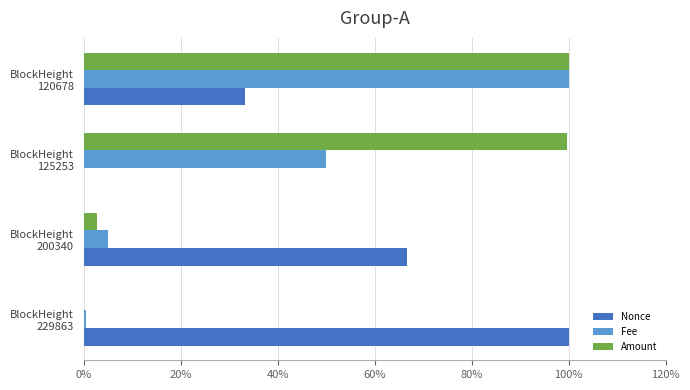

What are all the series names shown in the legend?

Nonce, Fee, Amount